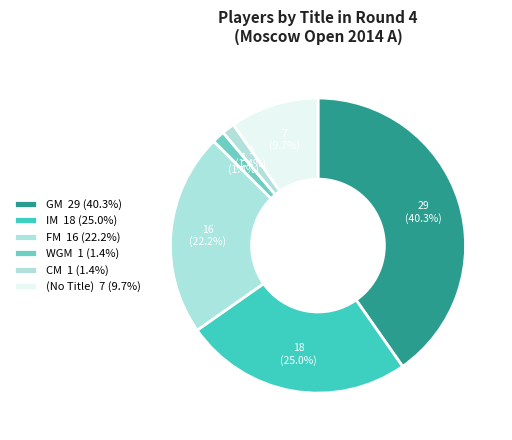

How many slices are in this pie chart?

6